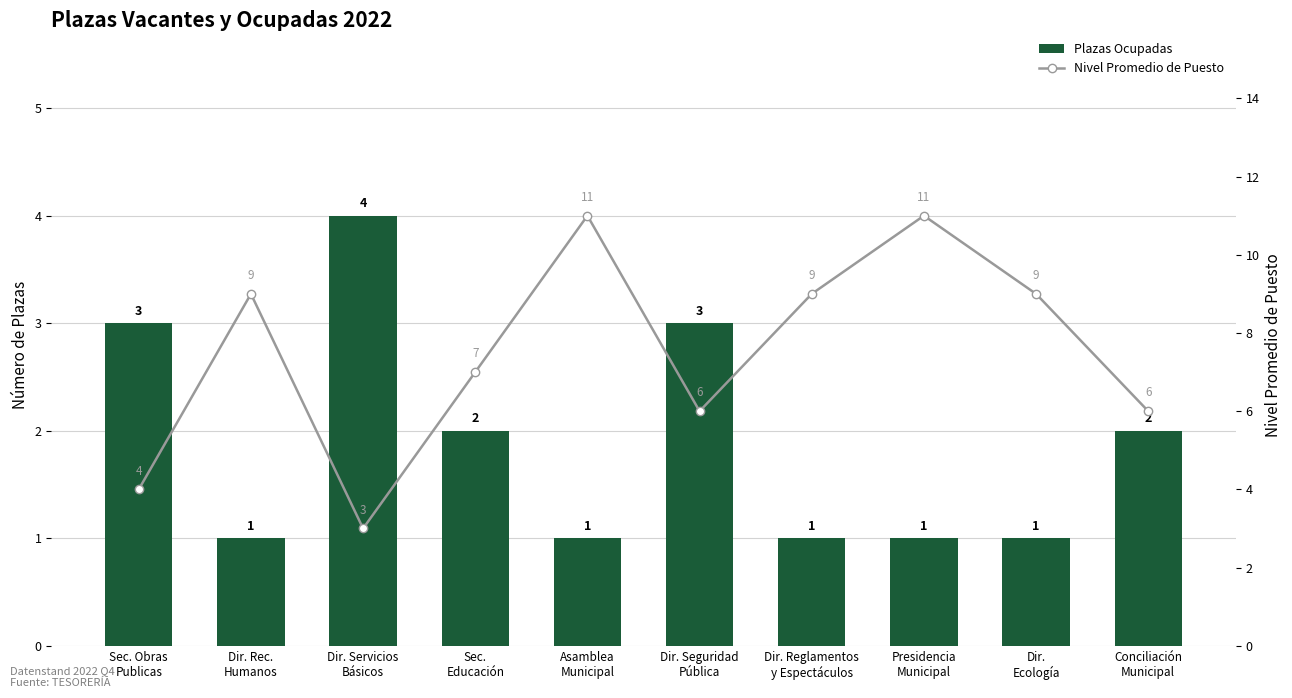

Which series has the largest total across all categories?

Nivel Promedio de Puesto